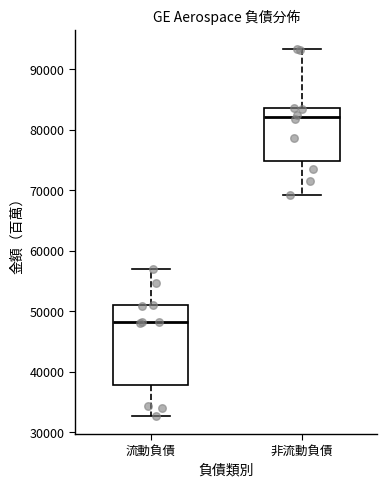

Reading left to right, transcribe this box plot: for each box, give where its median line is, the range the box spans, and where its two whiskers end, as read against the y-axis. The values are not printed on the chart, so give them approximately, as read against the axis.

流動負債: median 48000, box 38000 to 51000, whiskers 33000 to 57000
非流動負債: median 82000, box 75000 to 84000, whiskers 69000 to 93000